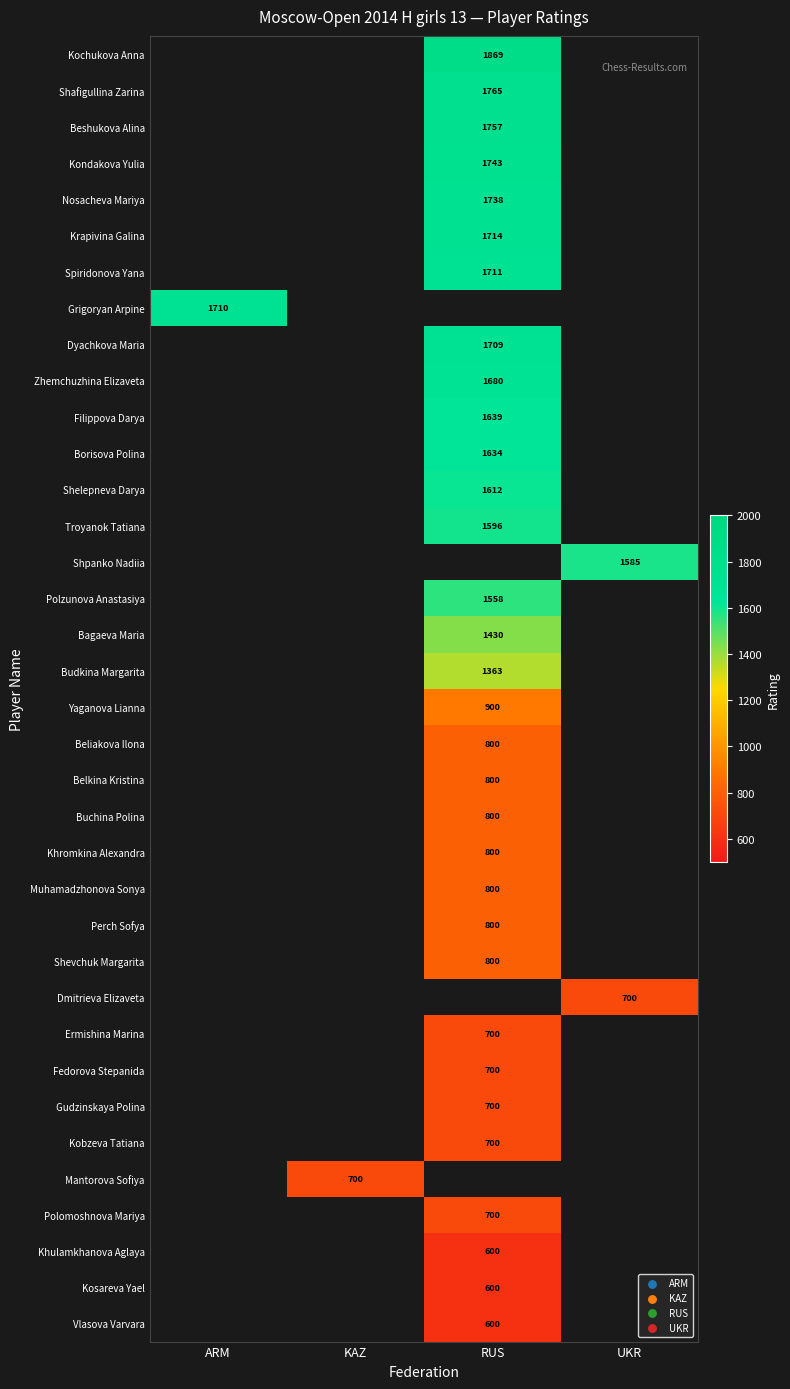

The value of Kochukova Anna at RUS is 1869. True or false?

True